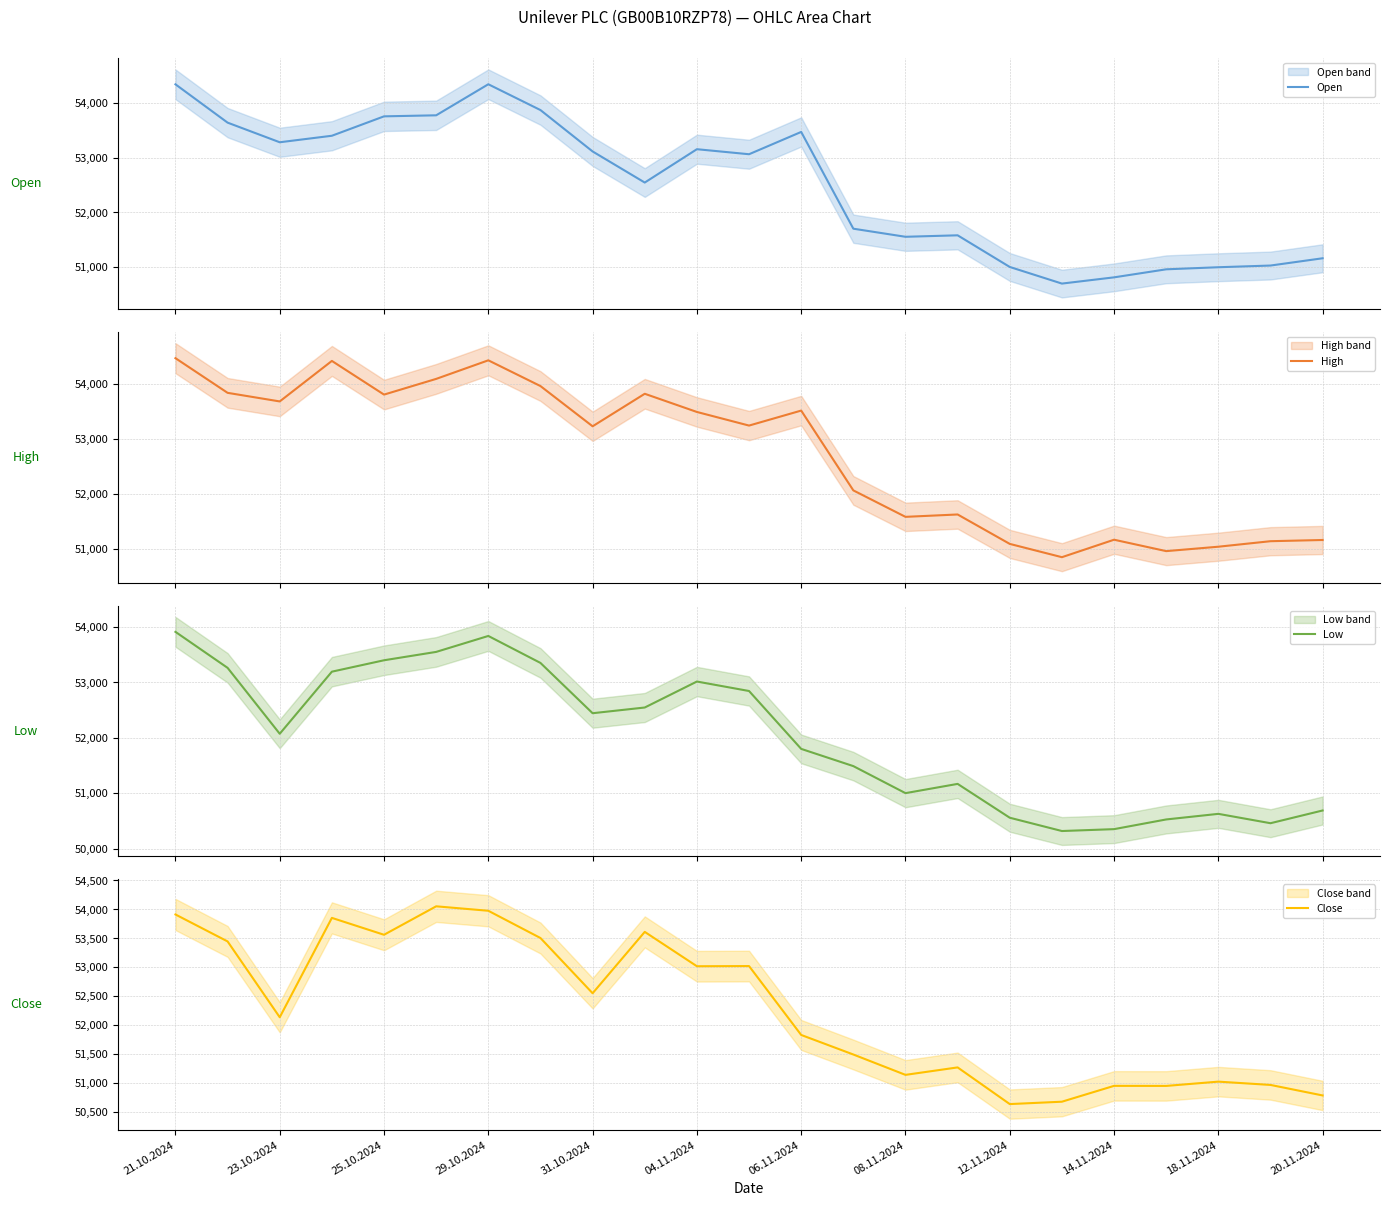

What is the lowest value of the Close series?

50634